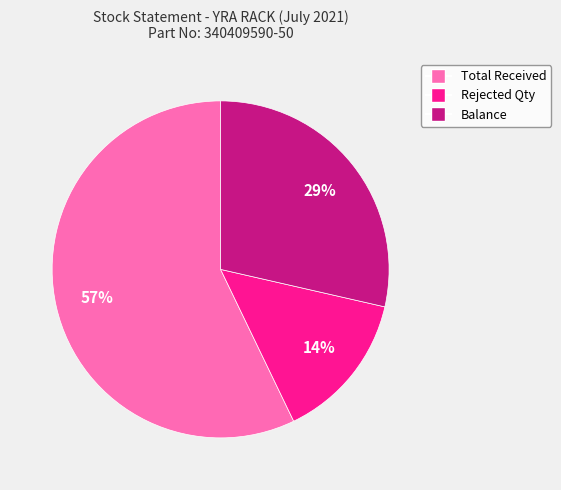

Which category has the biggest portion of the pie?

Total Received